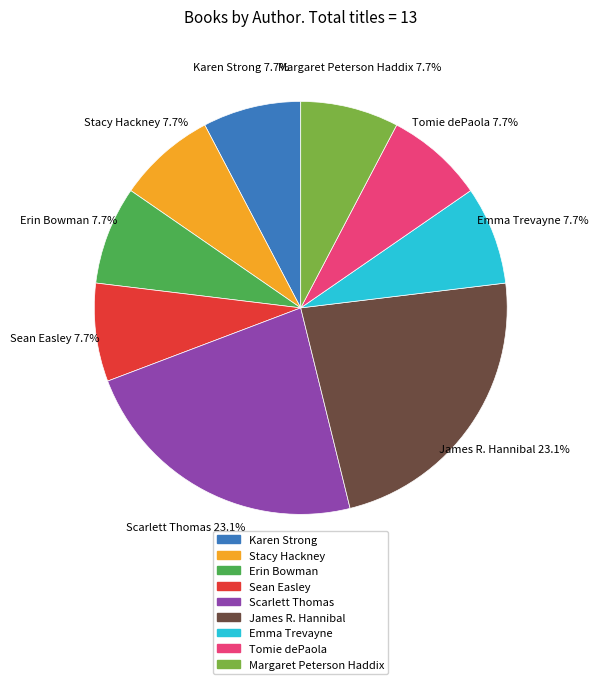

To the nearest percent, what is the combined percentage of James R. Hannibal and Scarlett Thomas?

46%